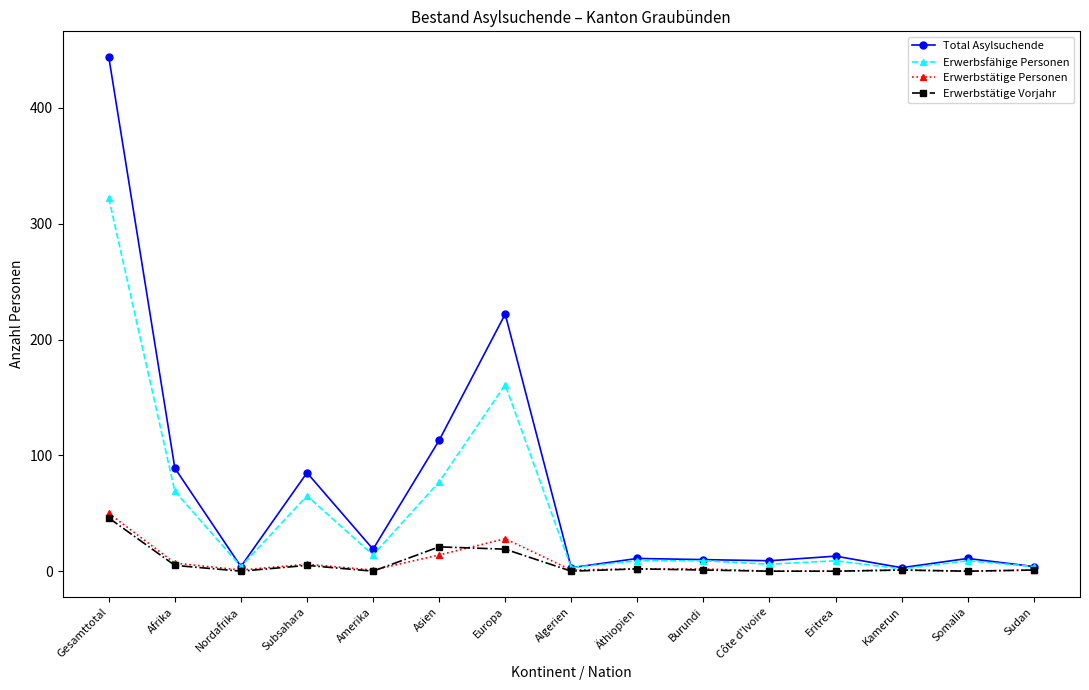

What is the spread (max minus min) of values at Subsahara?

80